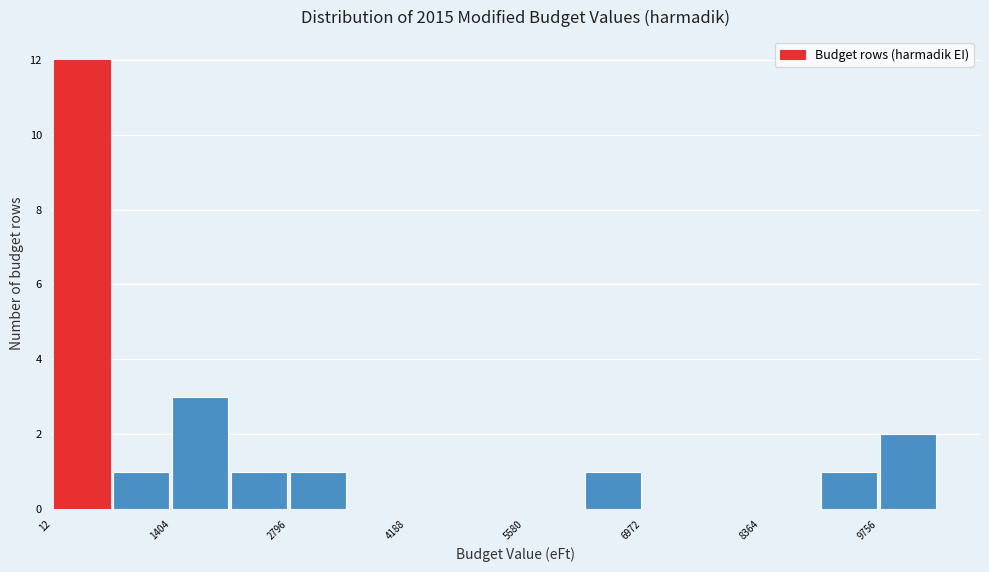

Read against the x-axis, roughly where is the centre of the tallest bar?

400